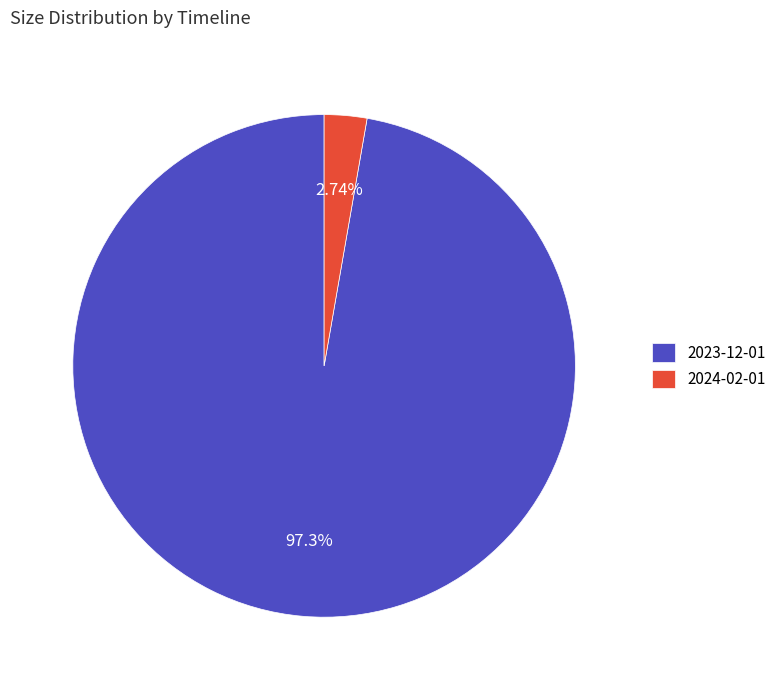

To the nearest percent, what is the difference between the largest and smallest slice percentages?

95%